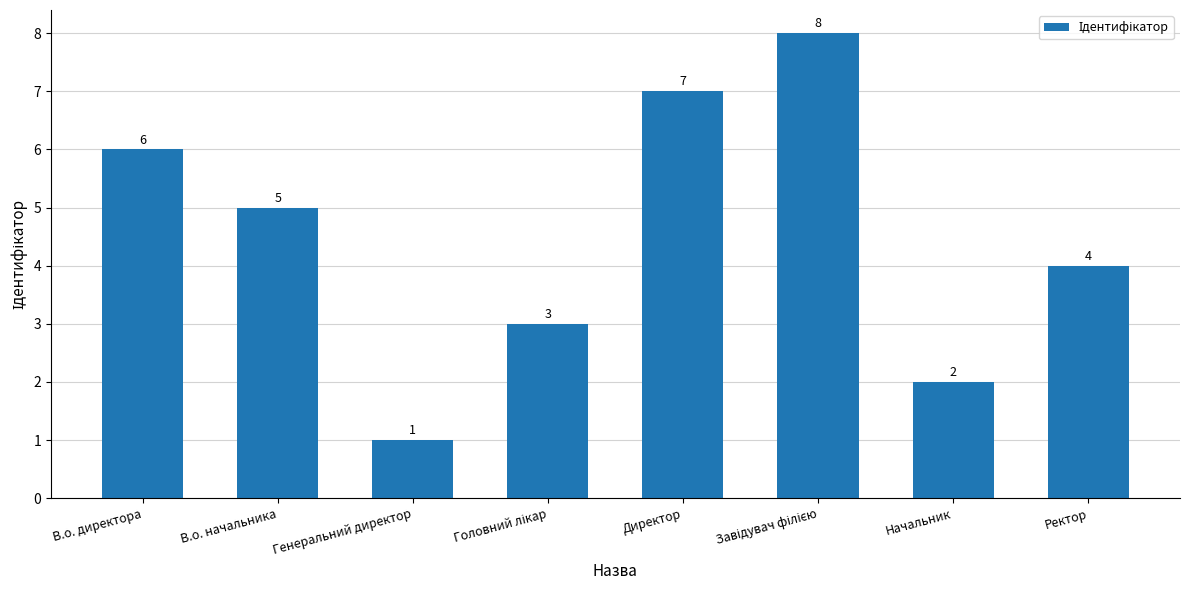

What is the ratio of the value at В.о. директора to the value at Ректор?

1.5